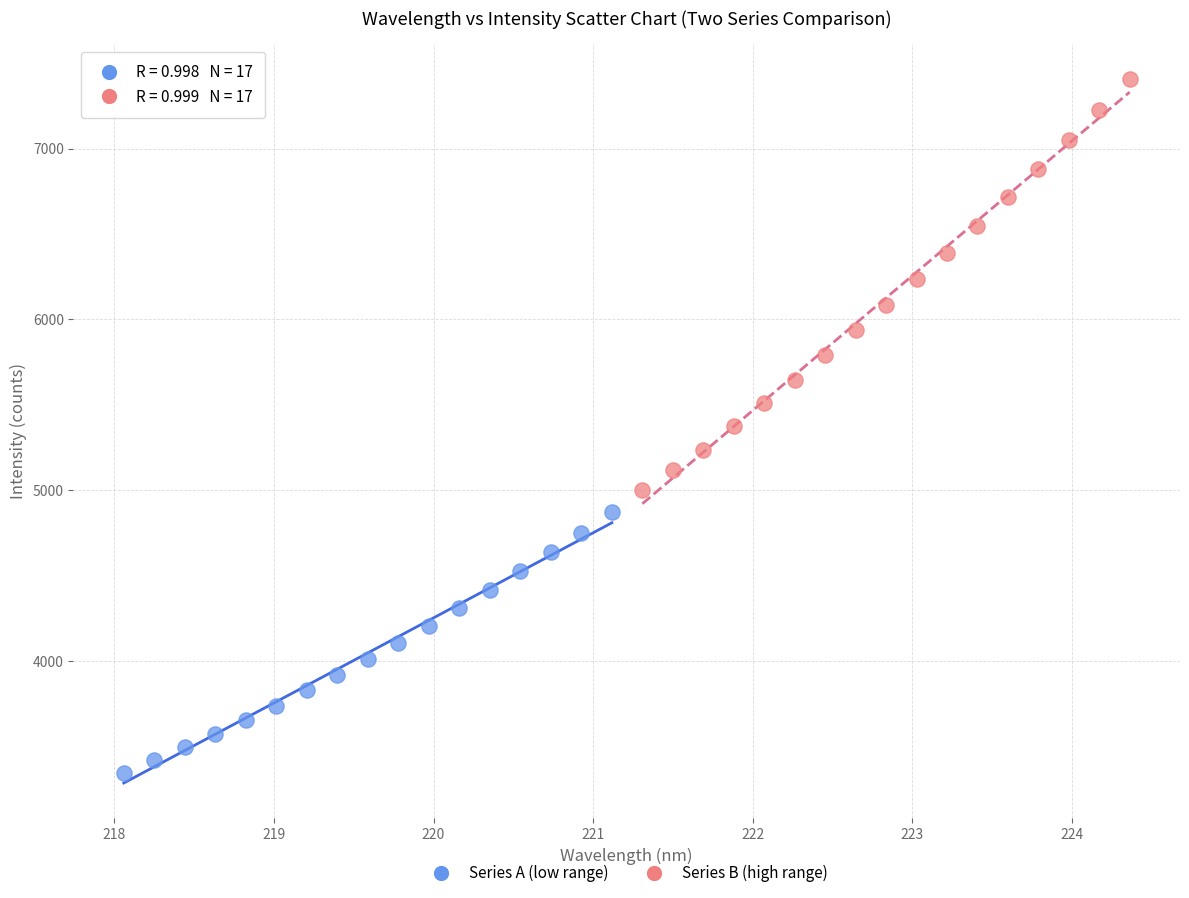

Which series has the widest spread of Y values?

Series B (high range)